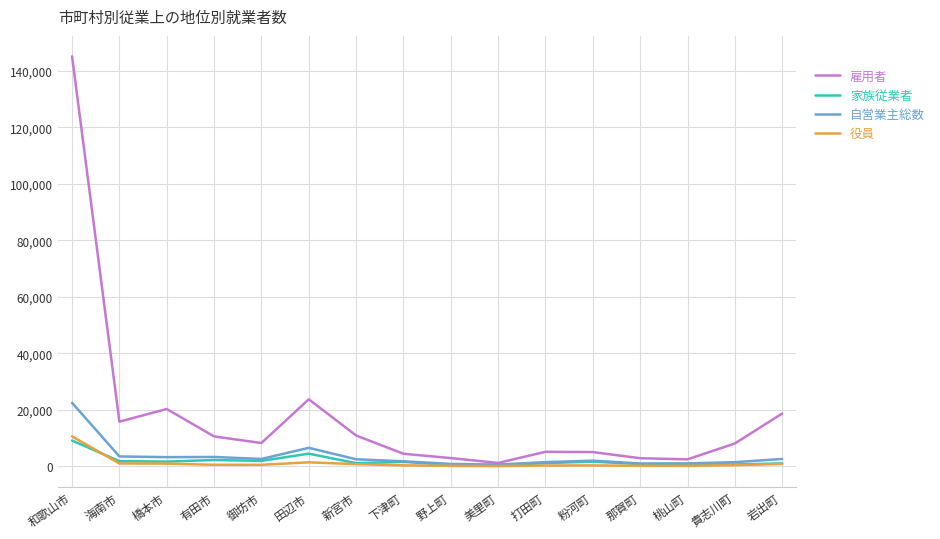

What are all the series names shown in the legend?

雇用者, 家族従業者, 自営業主総数, 役員